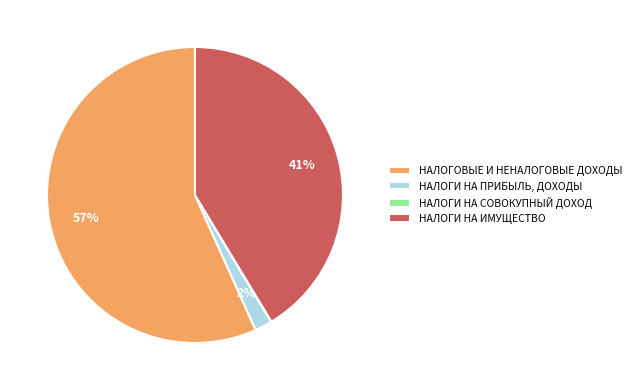

To the nearest percent, what is the difference between the largest and smallest slice percentages?

57%